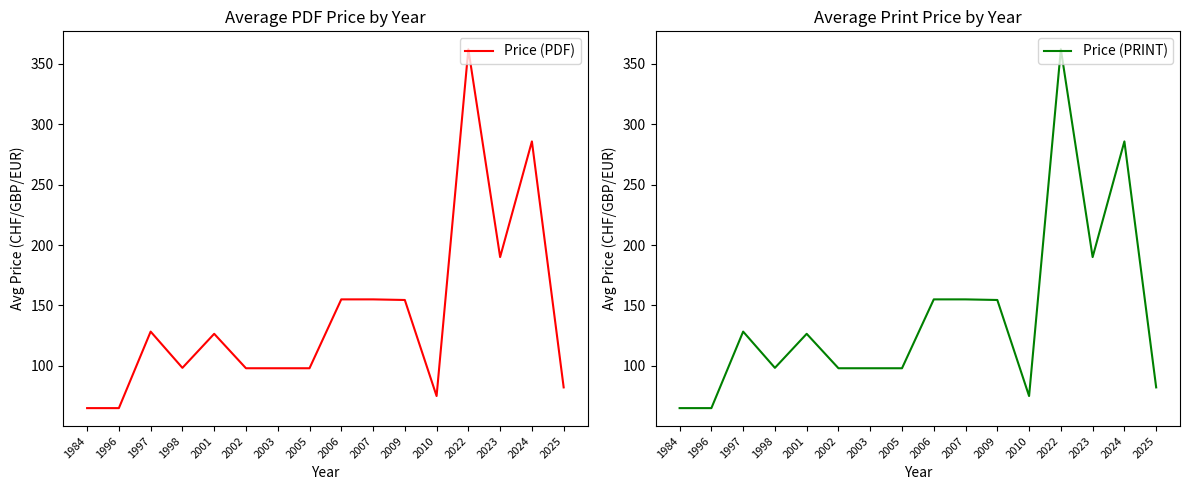

True or false: Price (PRINT) and Price (PDF) intersect in this chart.

False